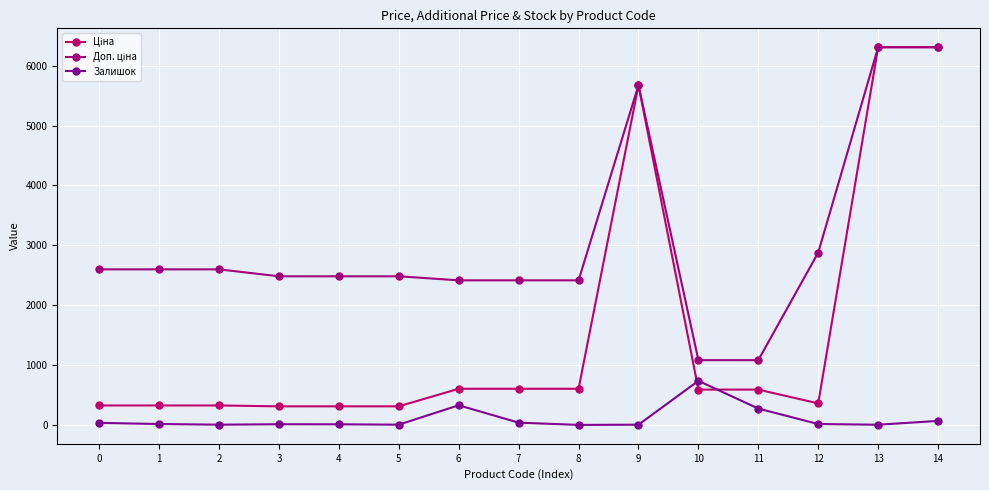

The value of Залишок at 0 is 34.0. True or false?

True